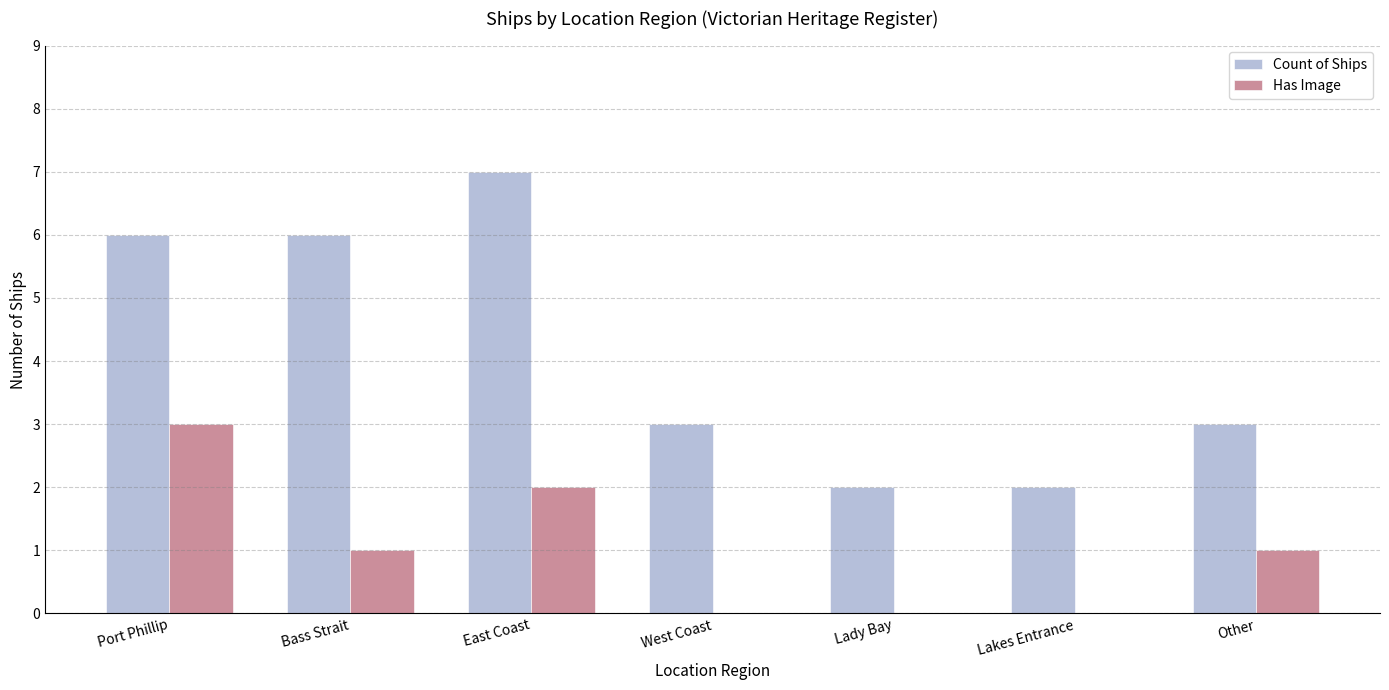

Between West Coast and Other, which series saw the biggest shift?

Has Image